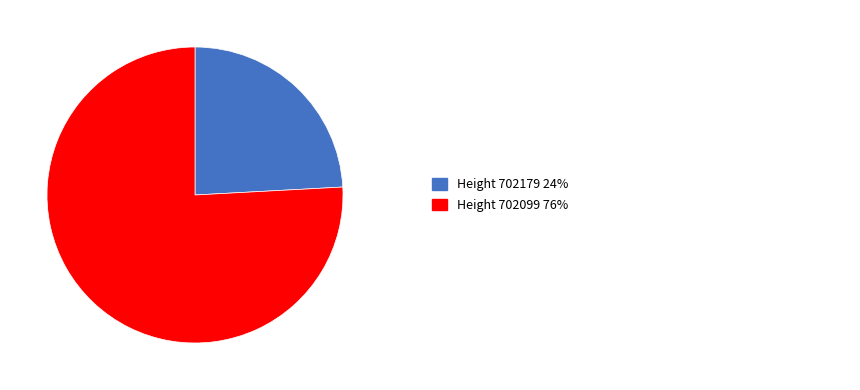

Is there any slice that represents more than half of the pie?

Yes